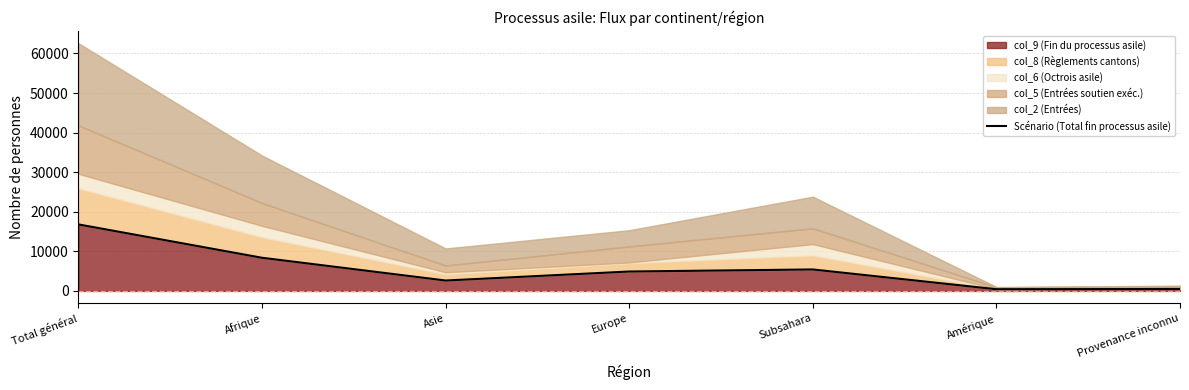

What is the minimum value shown in the chart?

424